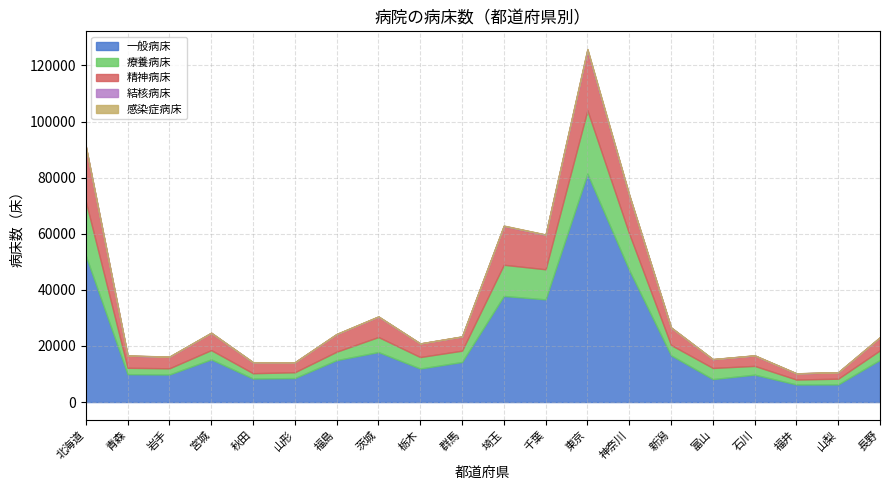

Which series has the largest total across all categories?

一般病床